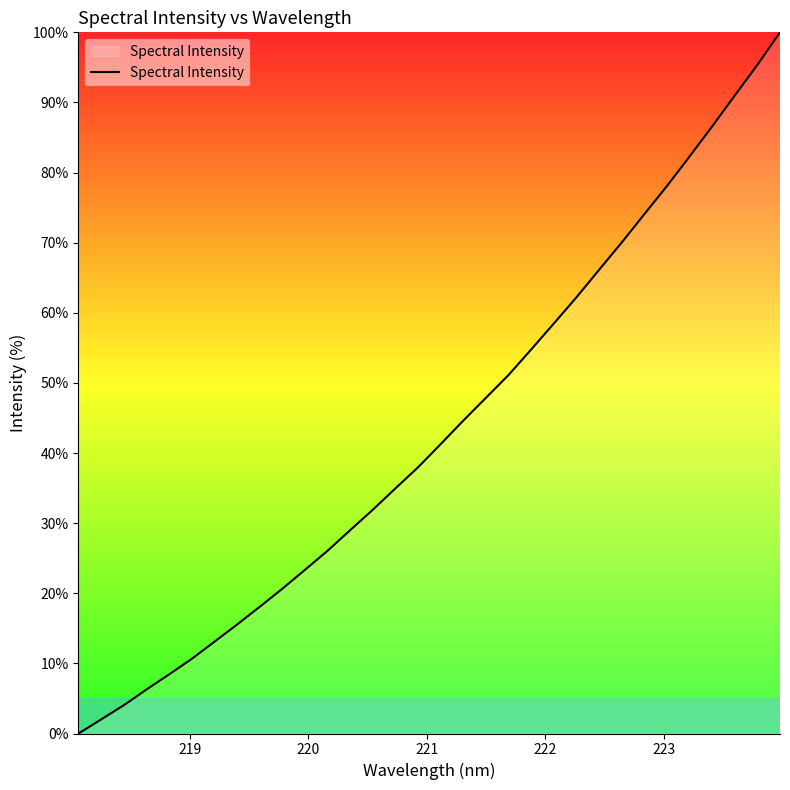

What is the greatest value displayed?

100.0